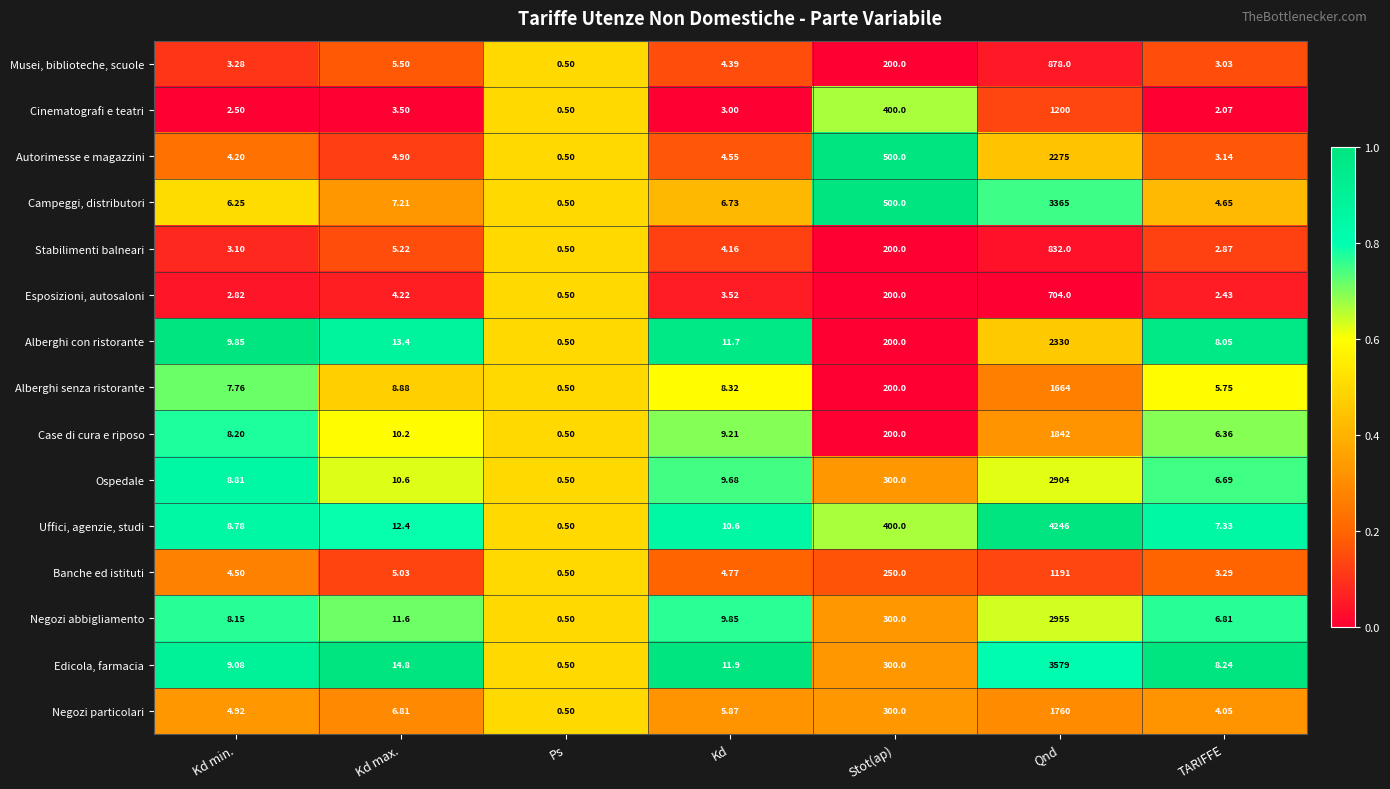

Between Kd min. and Stot(ap), which series saw the biggest shift?

Autorimesse e magazzini